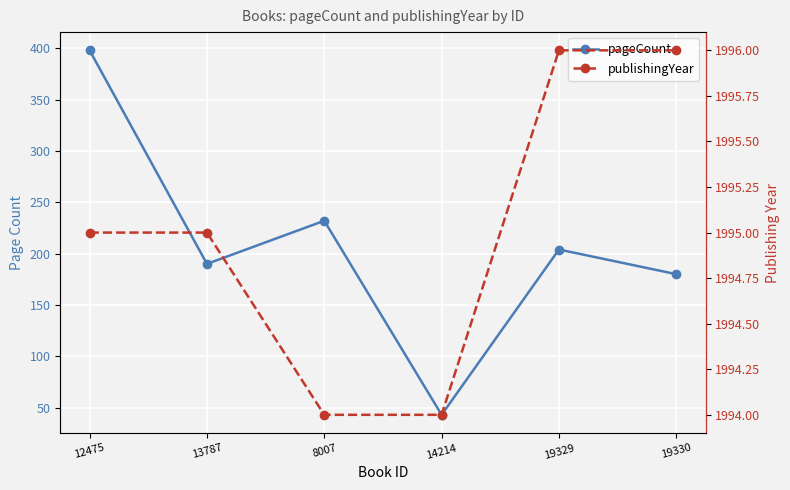

Between 19330 and 12475, which is larger?

12475